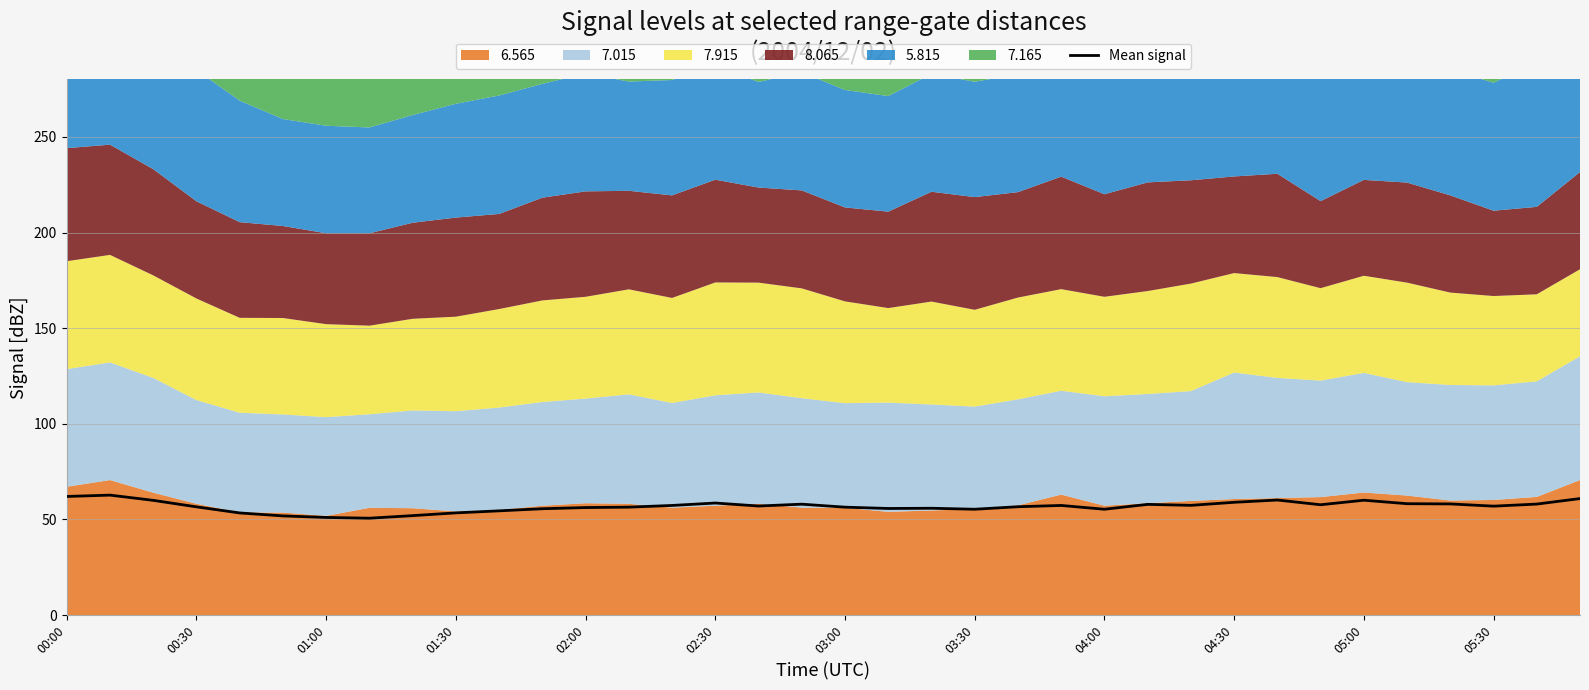

What is the maximum value for Mean signal?

62.7